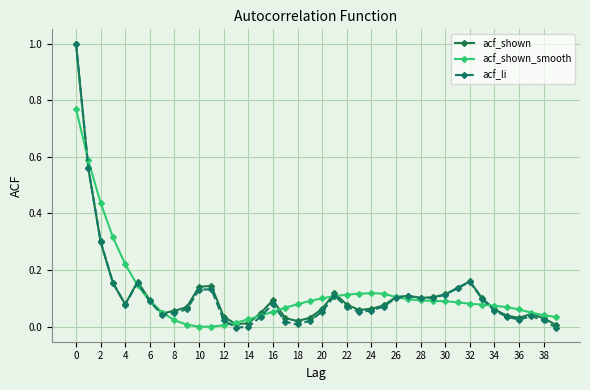

What is the greatest value displayed?

1.0